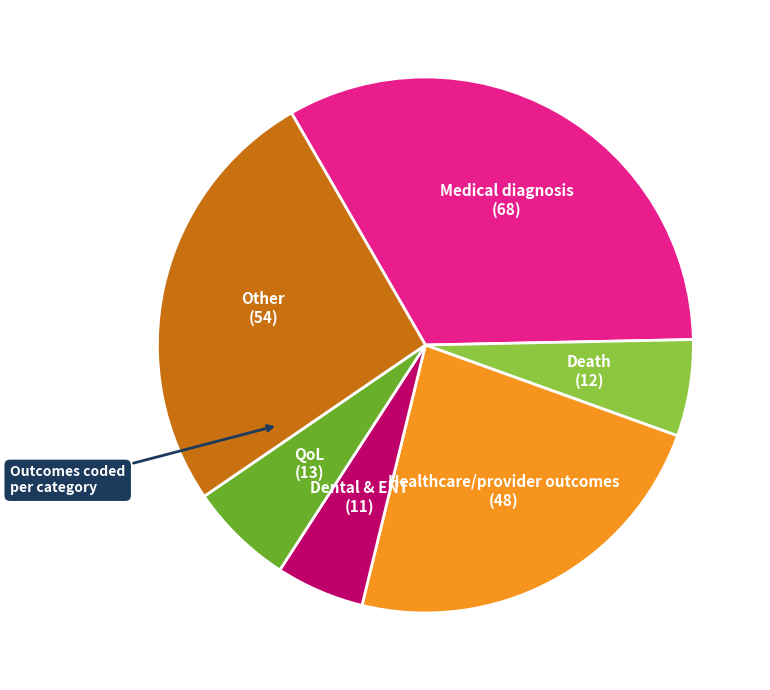

Is there a majority slice in this chart?

No